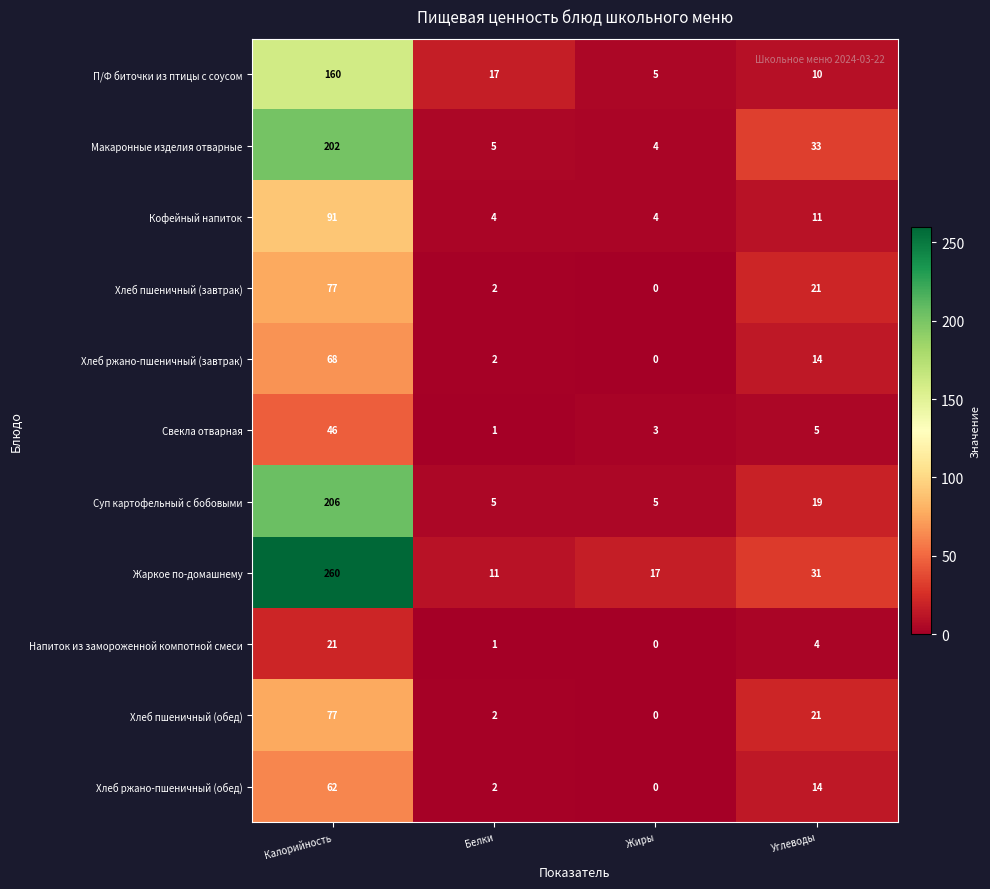

What is the sum of the Напиток из замороженной компотной смеси values at Жиры and Углеводы?

4